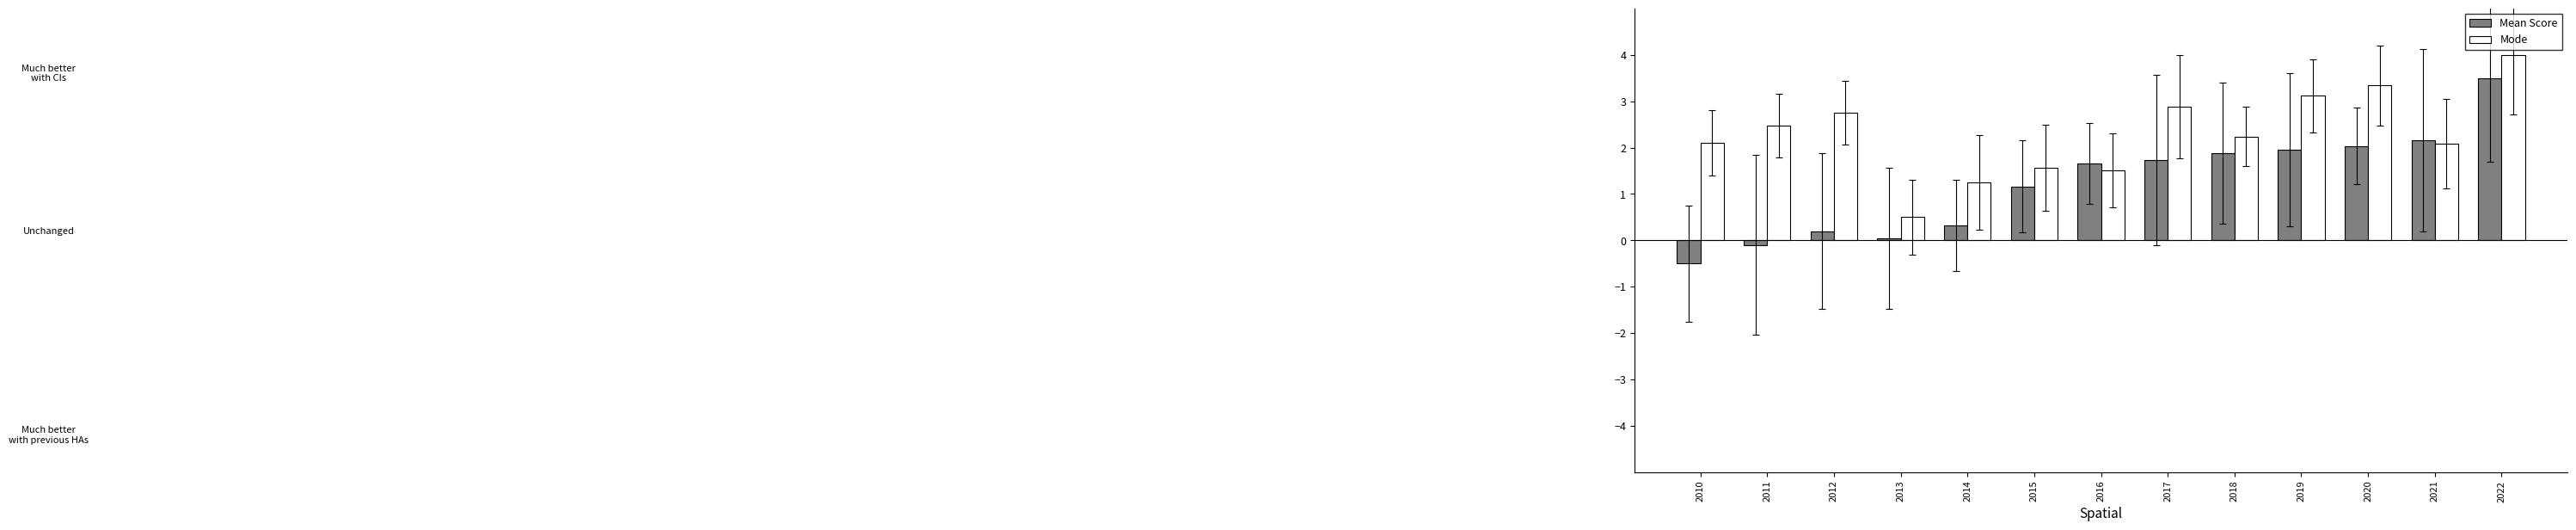

Which series changed the most between 2016 and 2019?

Mode